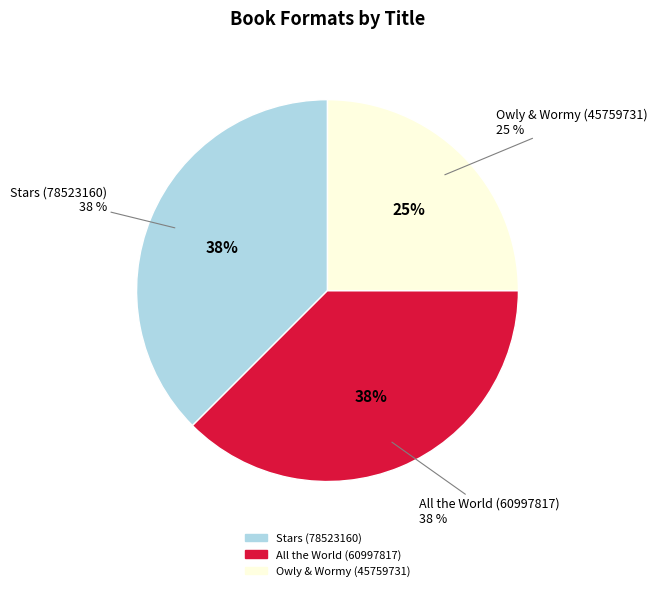

What is the smallest slice in the pie chart?

Owly & Wormy (45759731)